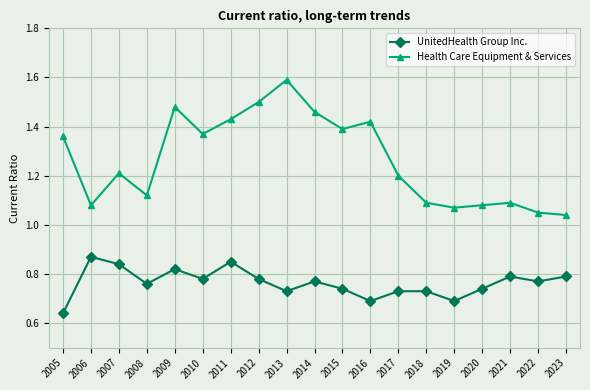

The value of Health Care Equipment & Services at 2015 is 0.3. True or false?

False